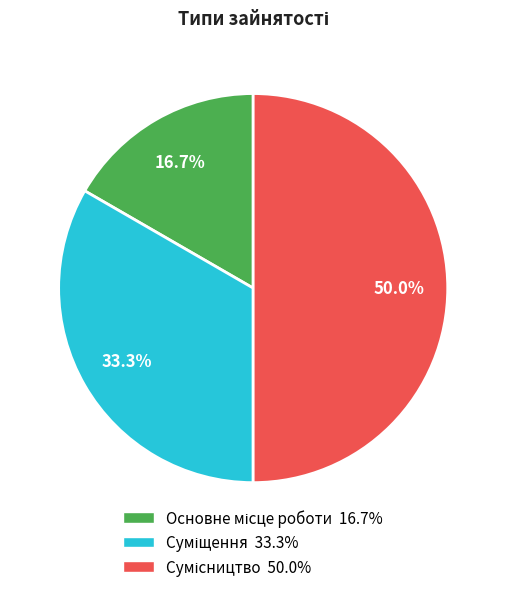

Count the number of slices in the pie.

3